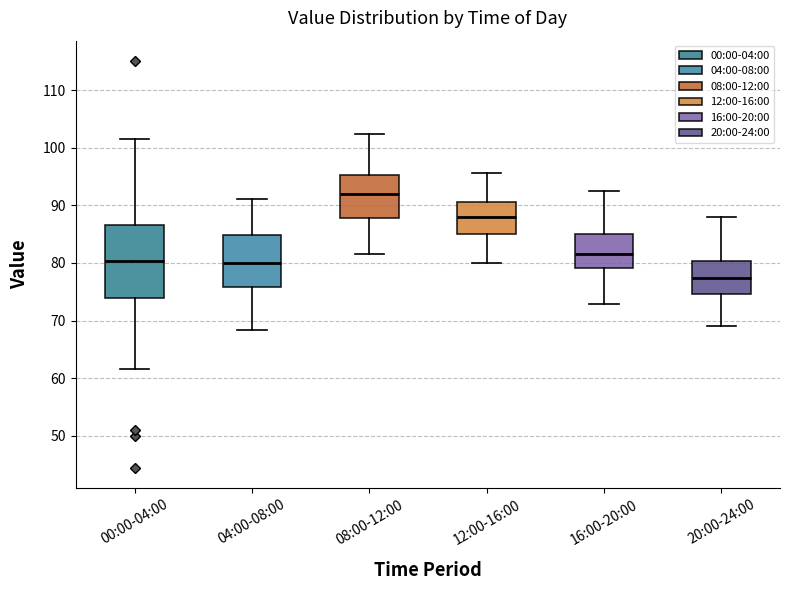

Which box's median line is the lowest?

20:00-24:00